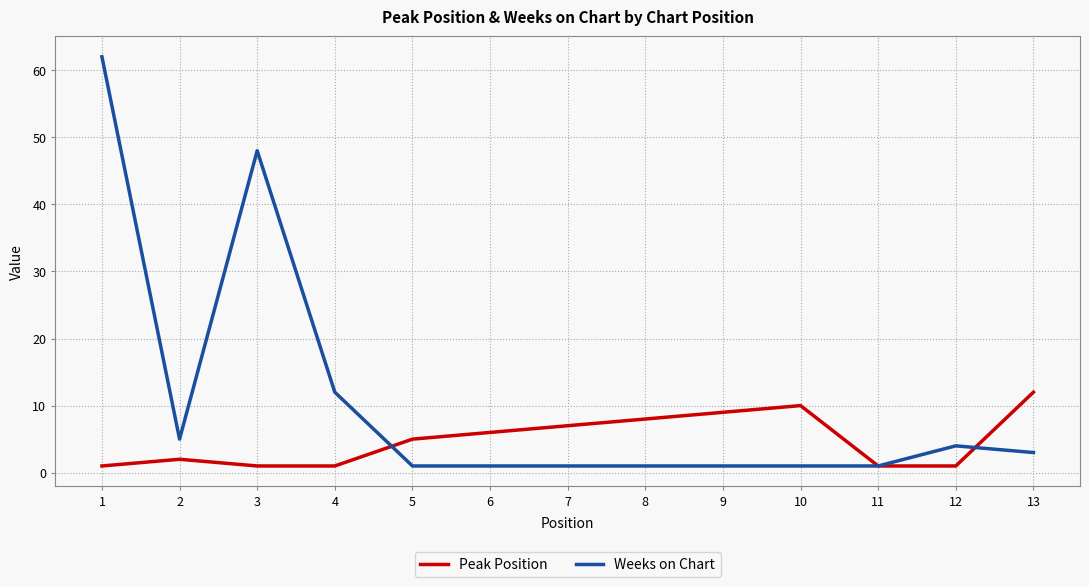

Count the number of categories in the chart.

13